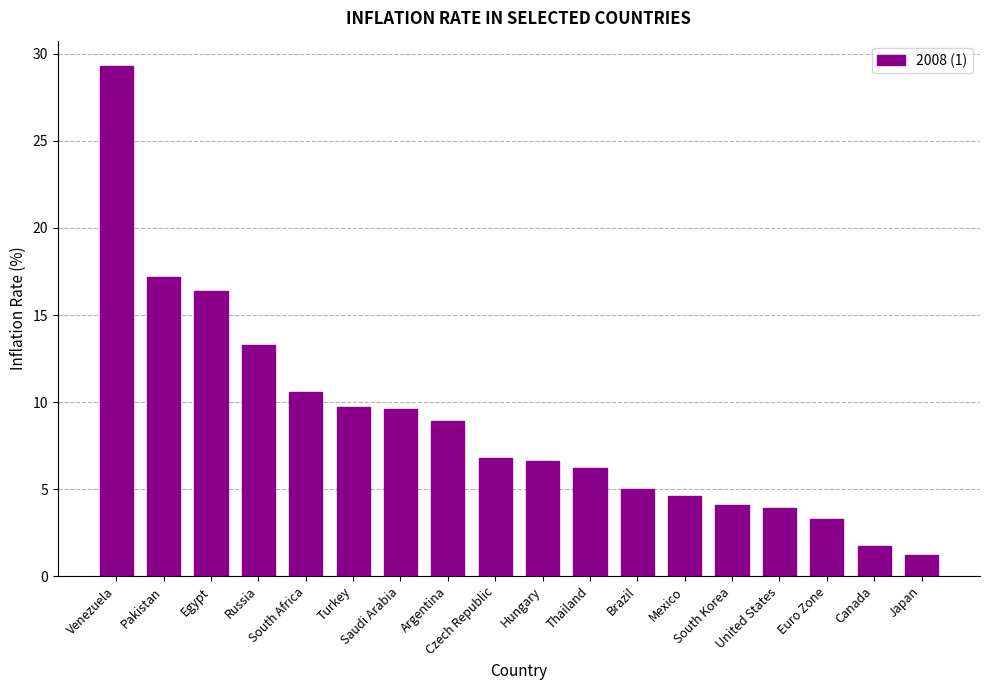

Between Brazil and Saudi Arabia, which is larger?

Saudi Arabia